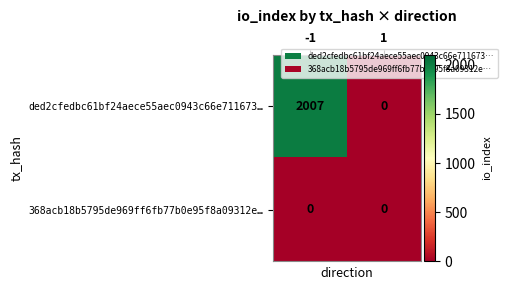

At how many categories does at least one series exceed 1898?

1